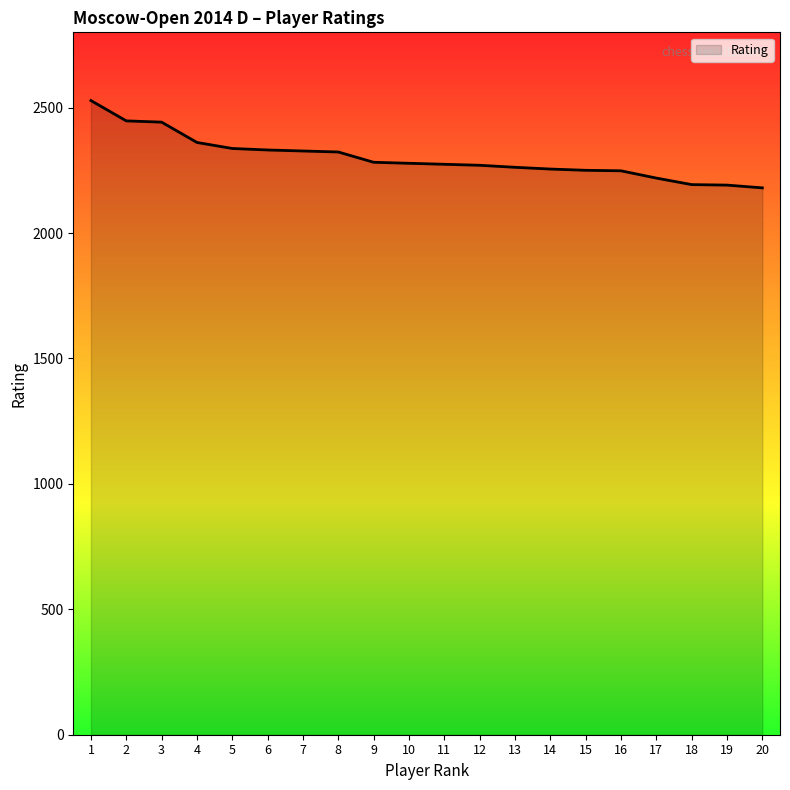

What is the sum of the values at 15 and 6?

4581